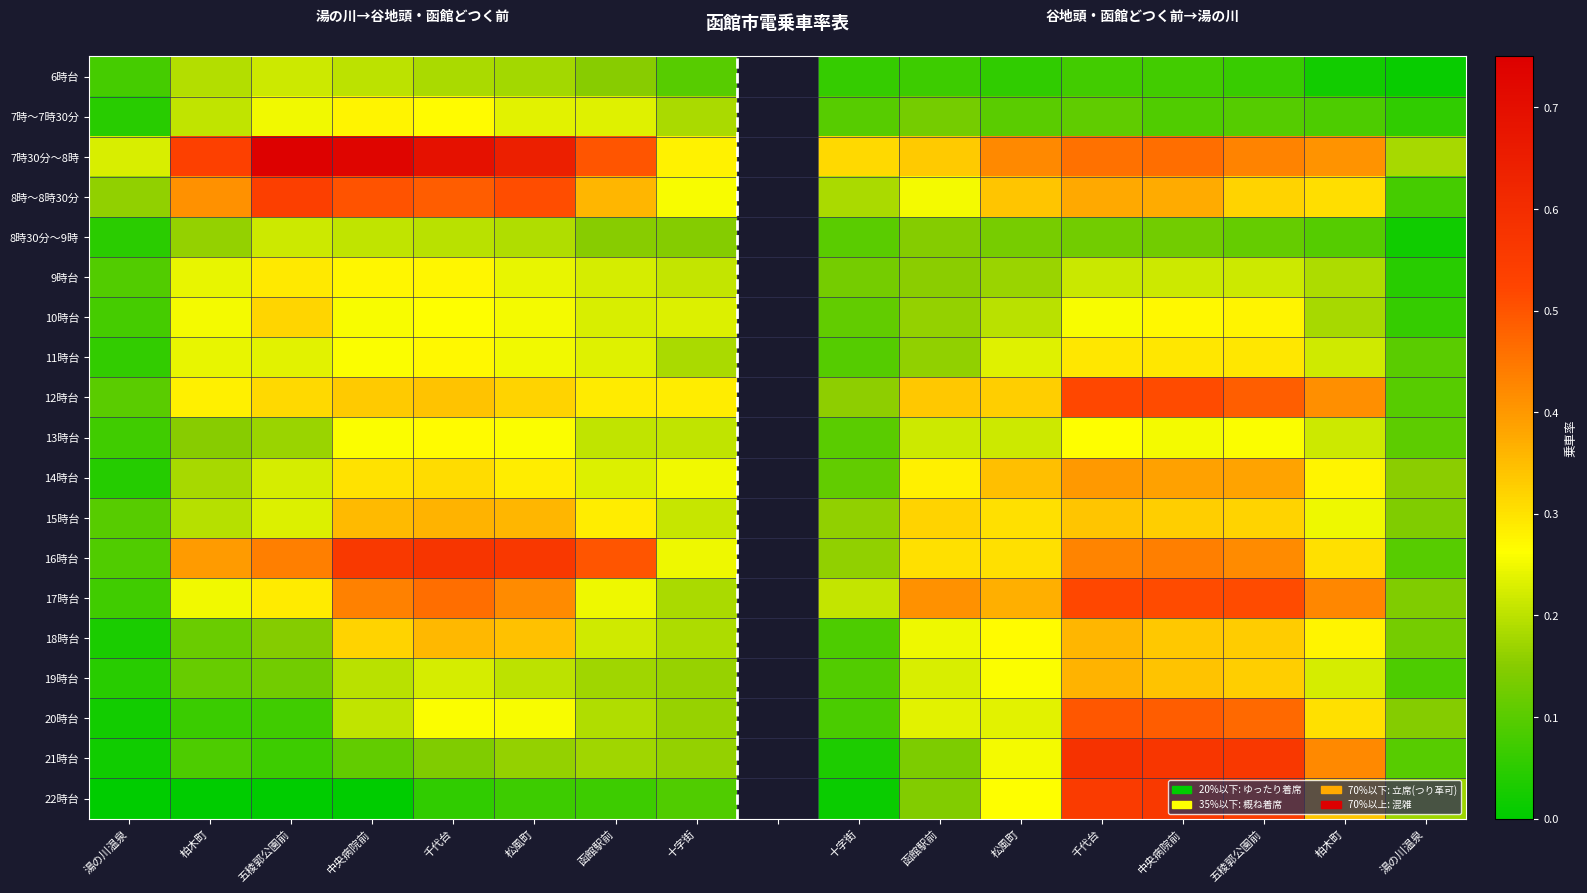

The 20時台 series shows 0.0 at 湯の川温泉. True or false?

False